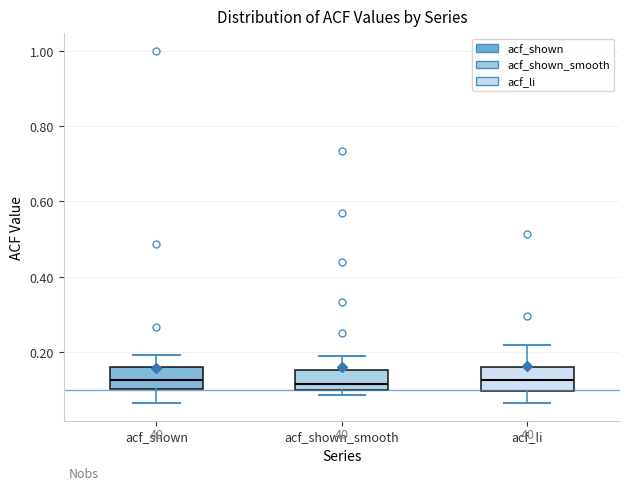

Where is the upper edge of the box for acf_shown_smooth on the y-axis? The values are not printed on the chart, so give them approximately, as read against the axis.

0.16